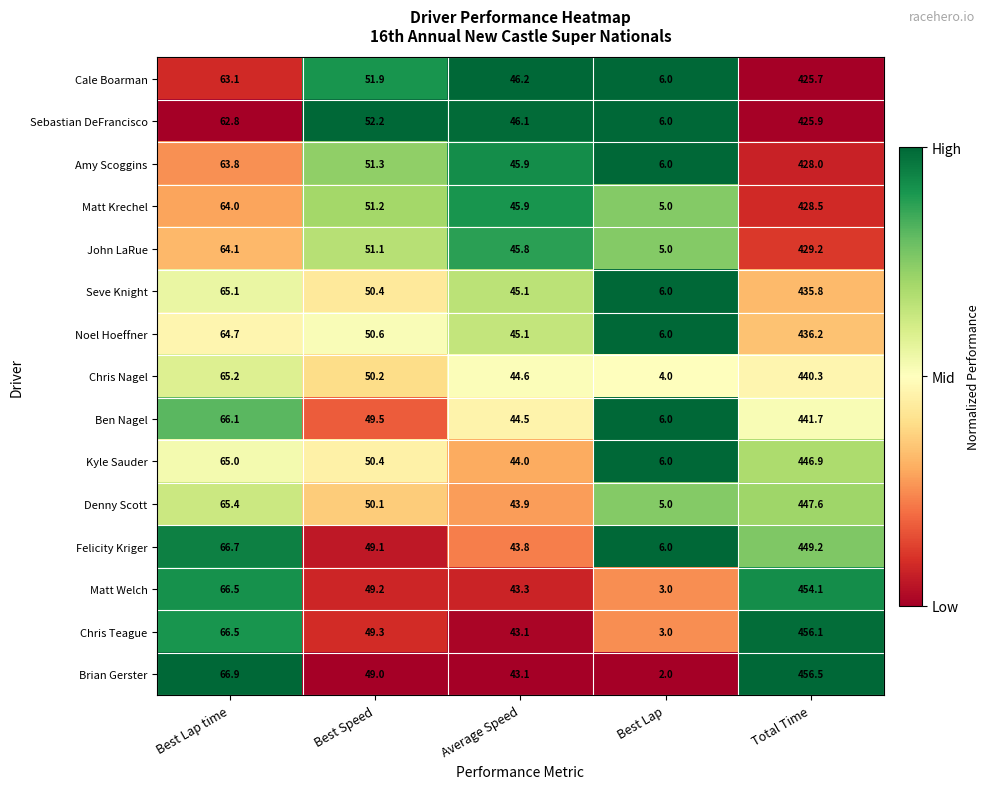

What is the sum of the Matt Krechel values at Best Lap time and Average Speed?

109.9